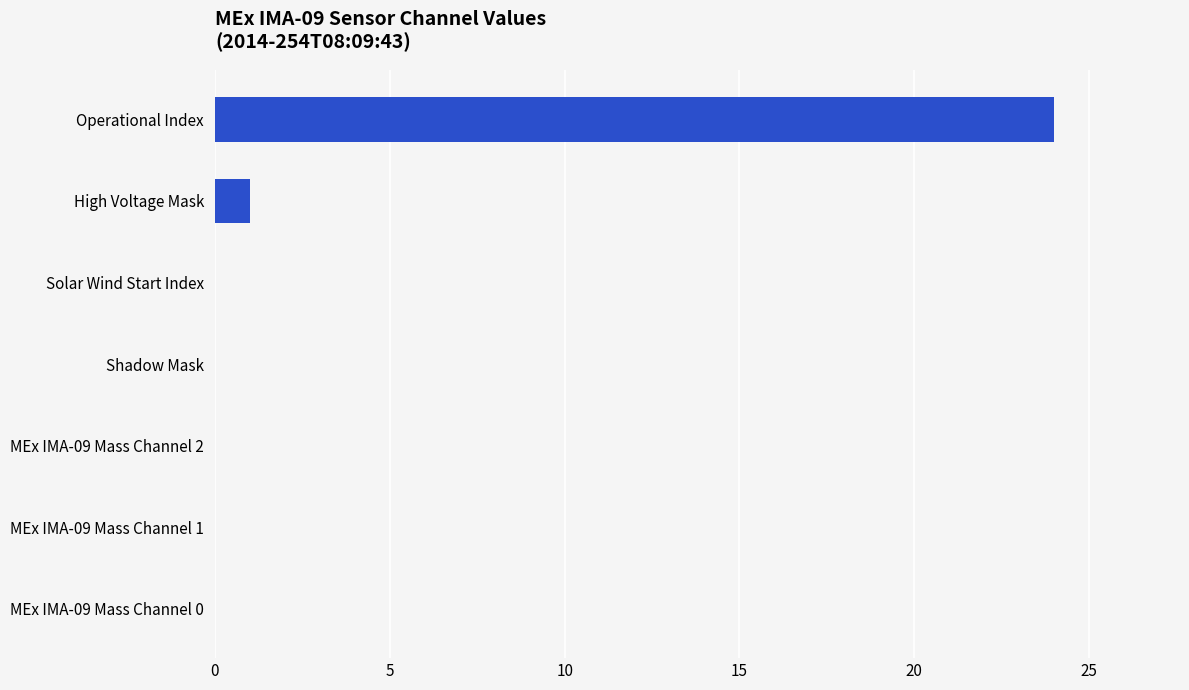

Reading top to bottom, list all the values displayed in this chart.

Operational Index=24	High Voltage Mask=1	Solar Wind Start Index=0	Shadow Mask=0	MEx IMA-09 Mass Channel 2=0	MEx IMA-09 Mass Channel 1=0	MEx IMA-09 Mass Channel 0=0